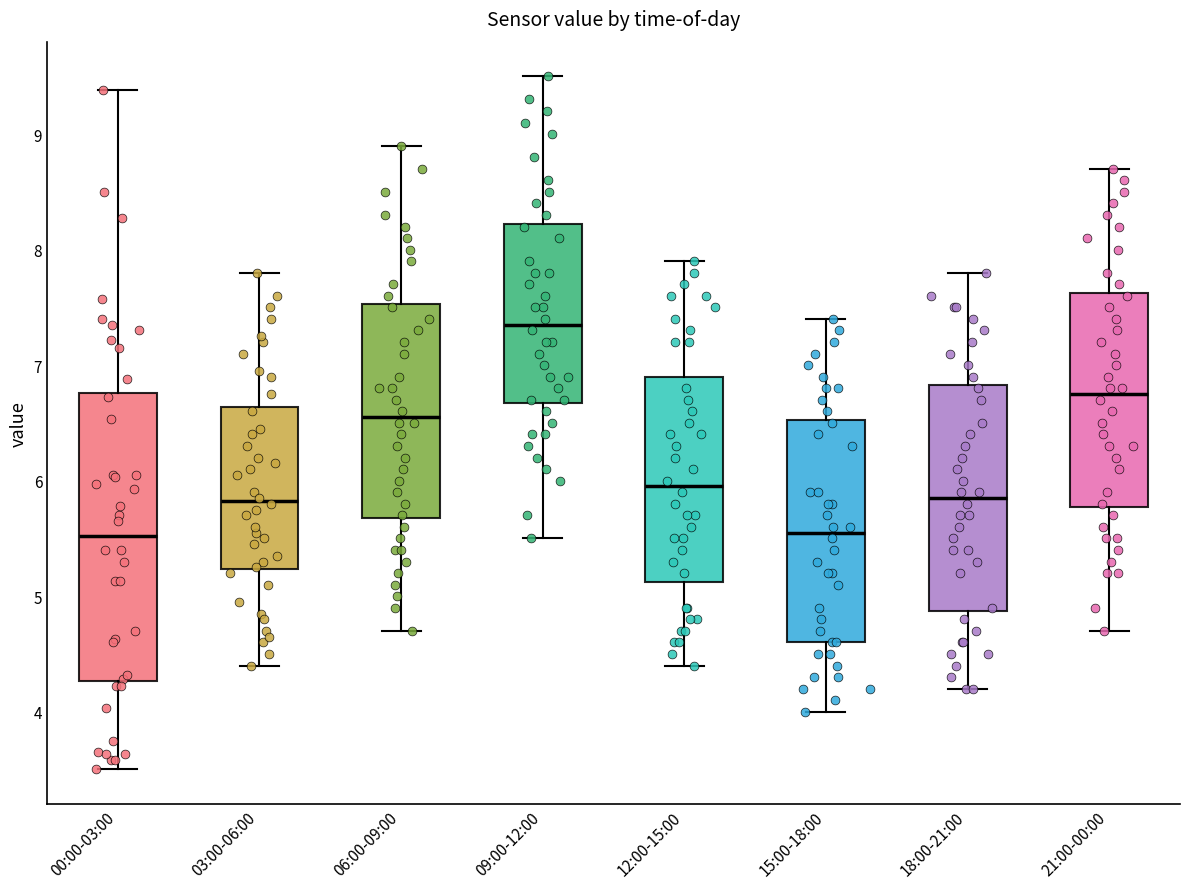

Which box is the tallest, from its lower edge to its upper edge?

00:00-03:00